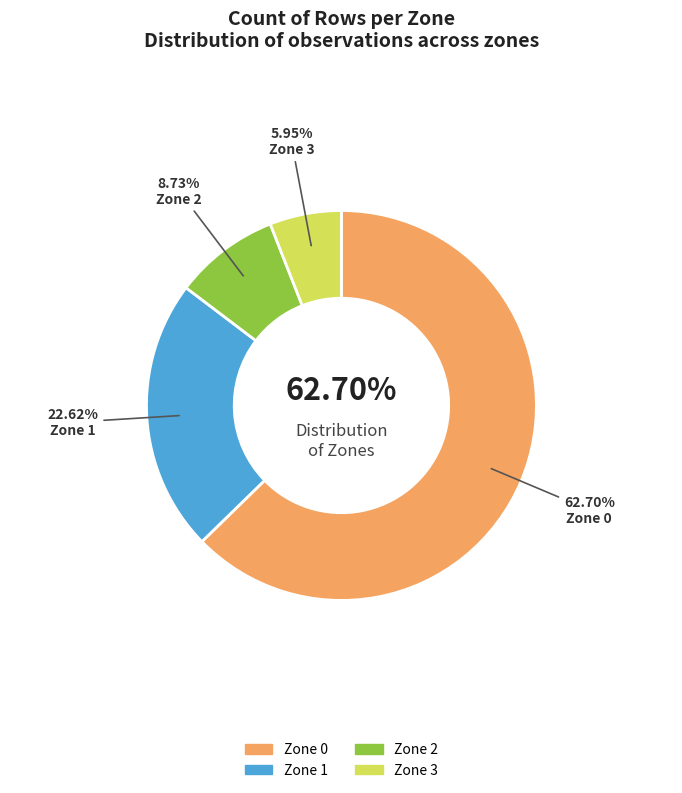

The Zone 0 slice represents 63% of the pie. True or false?

True